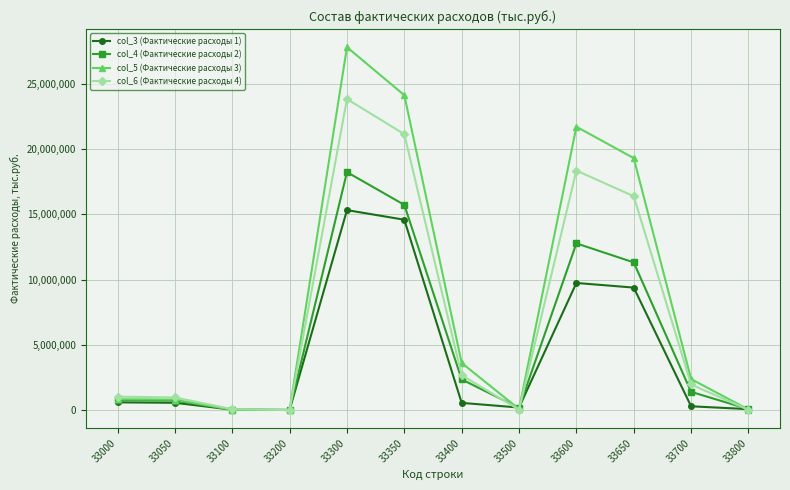

At which label is col_4 (Фактические расходы 2) closest to 9123856?

33650